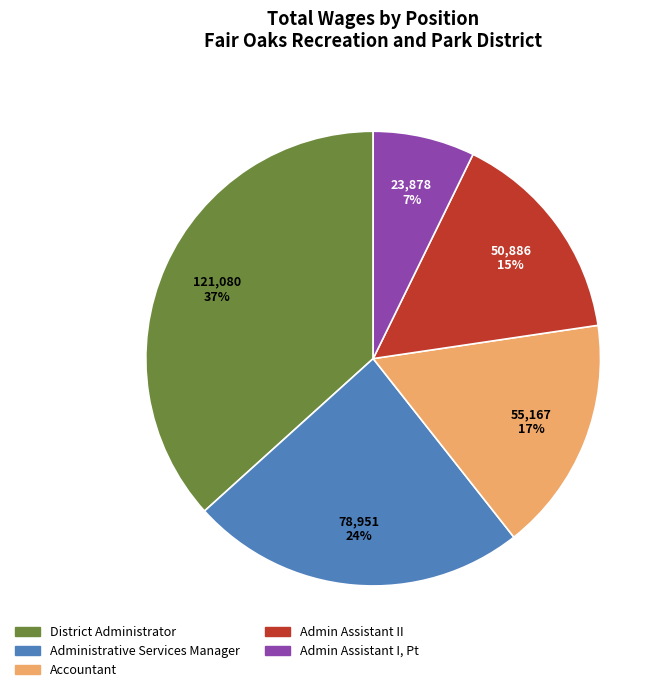

Does any single category account for the majority?

No